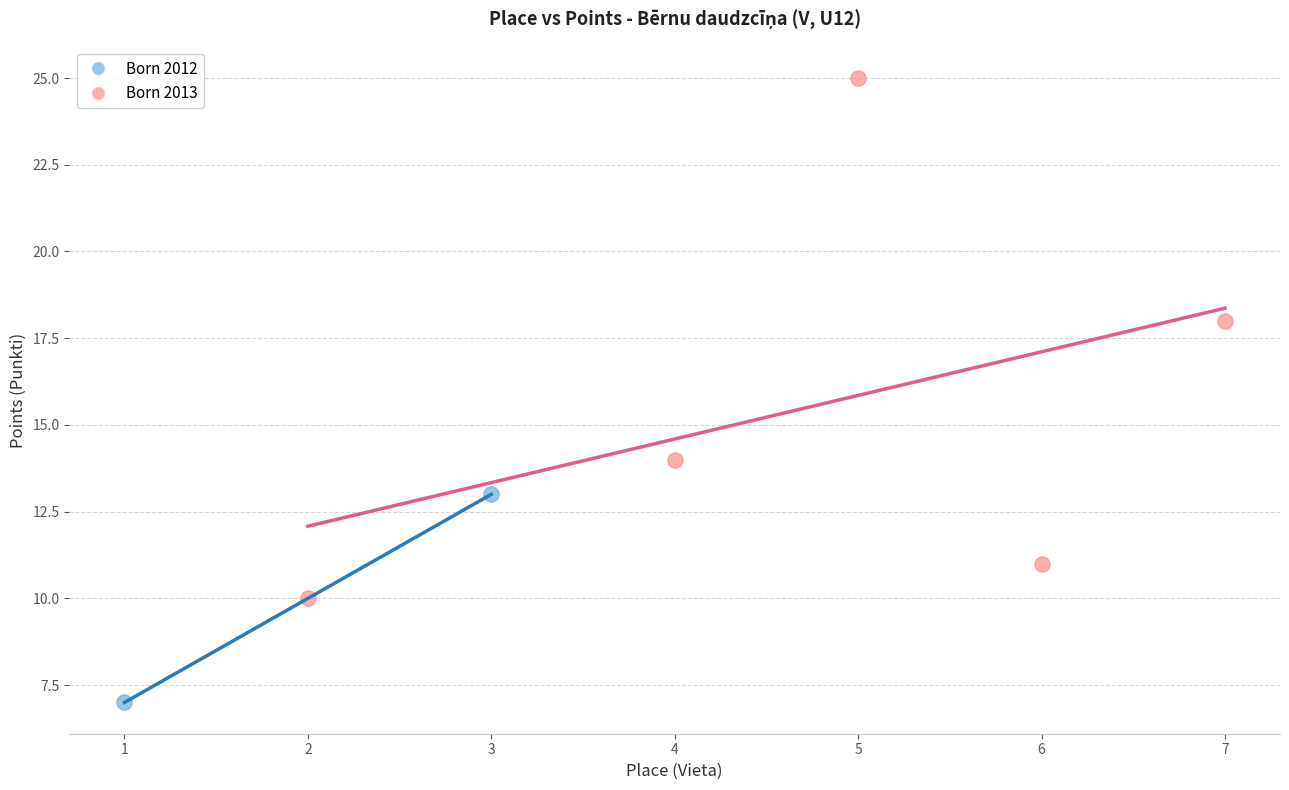

What are all the series names shown in the legend?

Born 2012, Born 2013